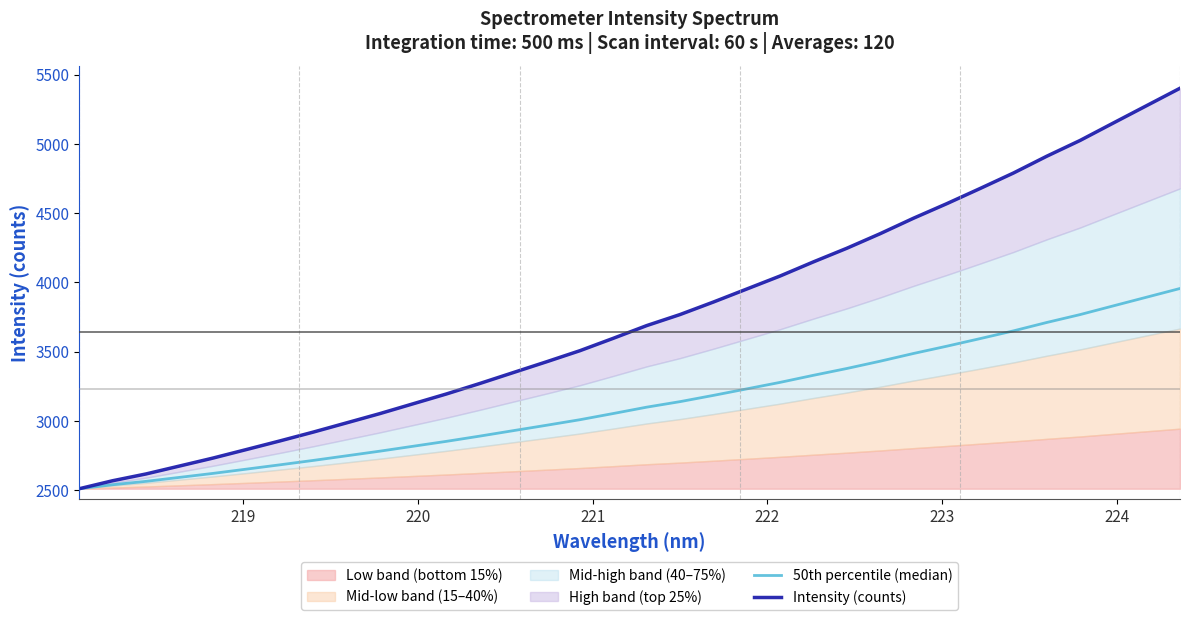

True or false: 50th percentile (median) has a value of 4457.7 at 8.

False